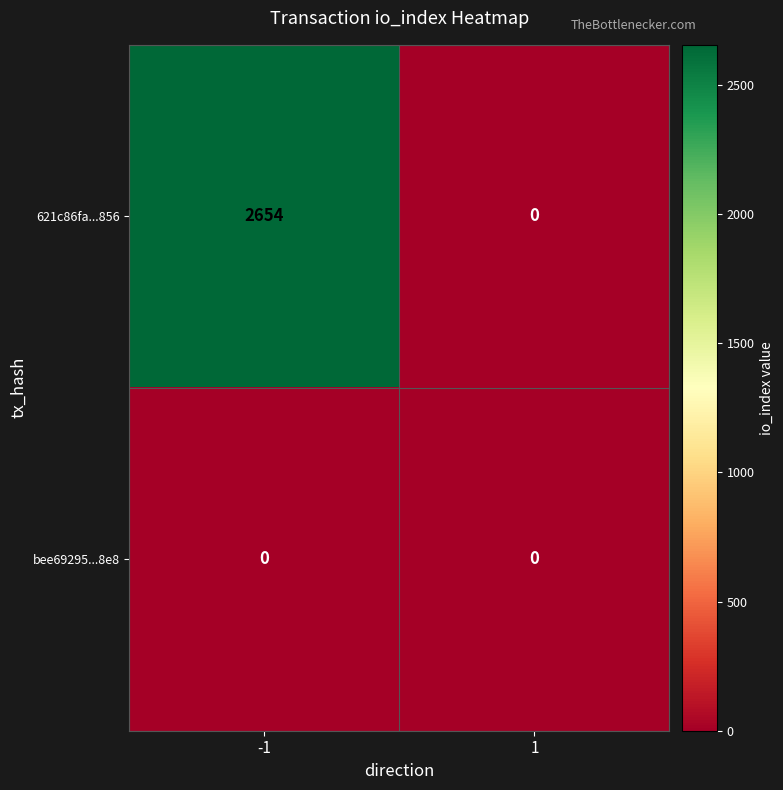

At which category is the sum across all series the highest?

-1